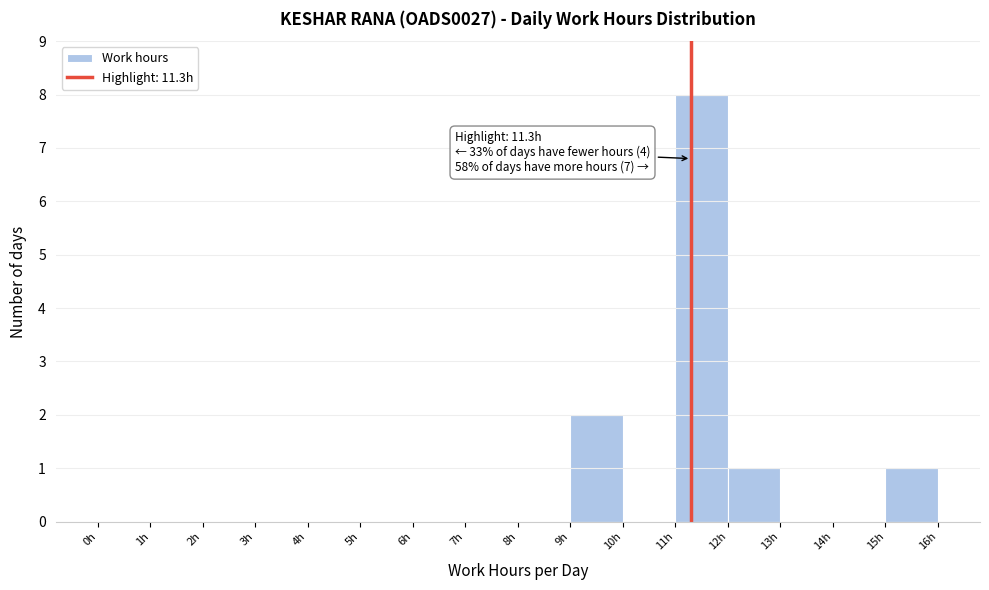

Over which range of the x-axis is the bar tallest?

11 to 12